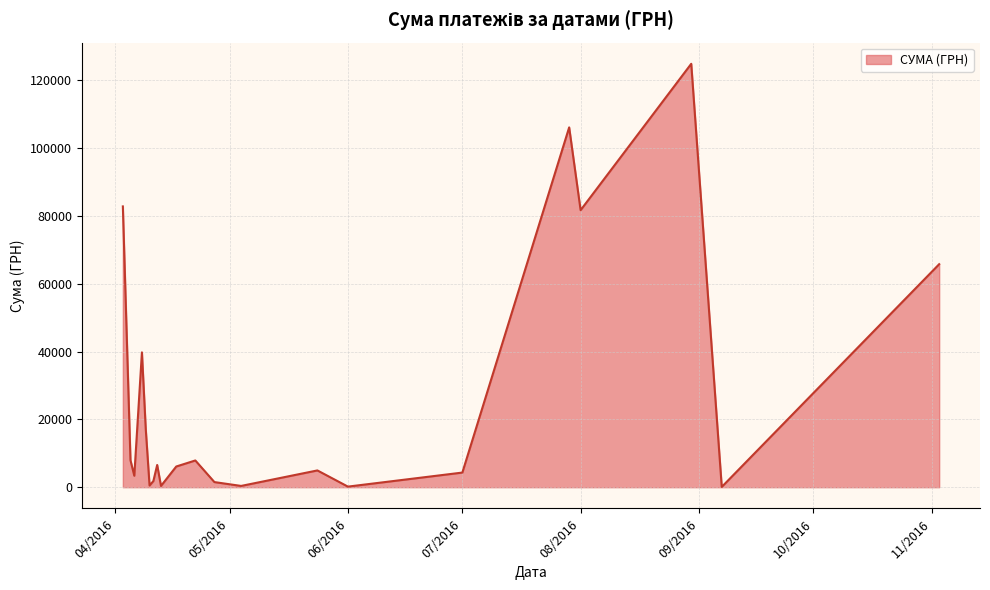

The value at 08/2016 is 54490.8. True or false?

False